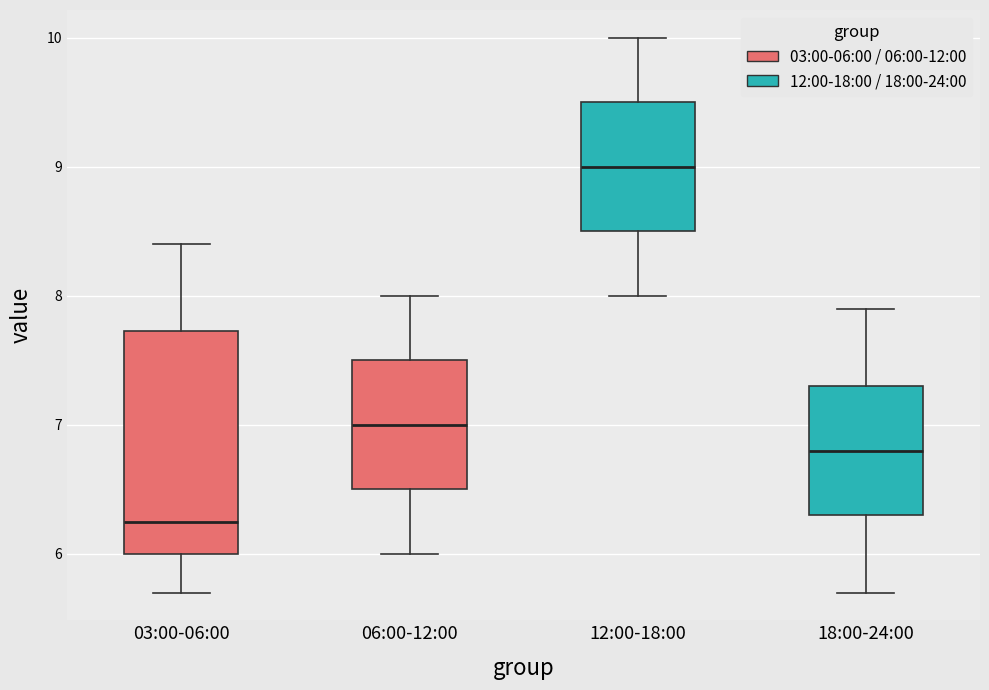

Which box is the tallest, from its lower edge to its upper edge?

03:00-06:00